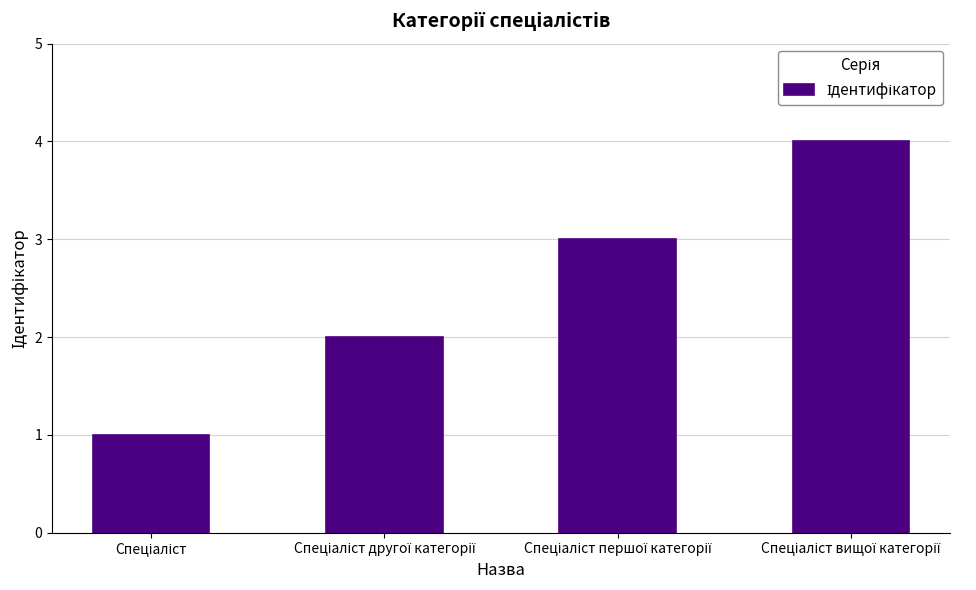

What is the greatest value displayed?

4